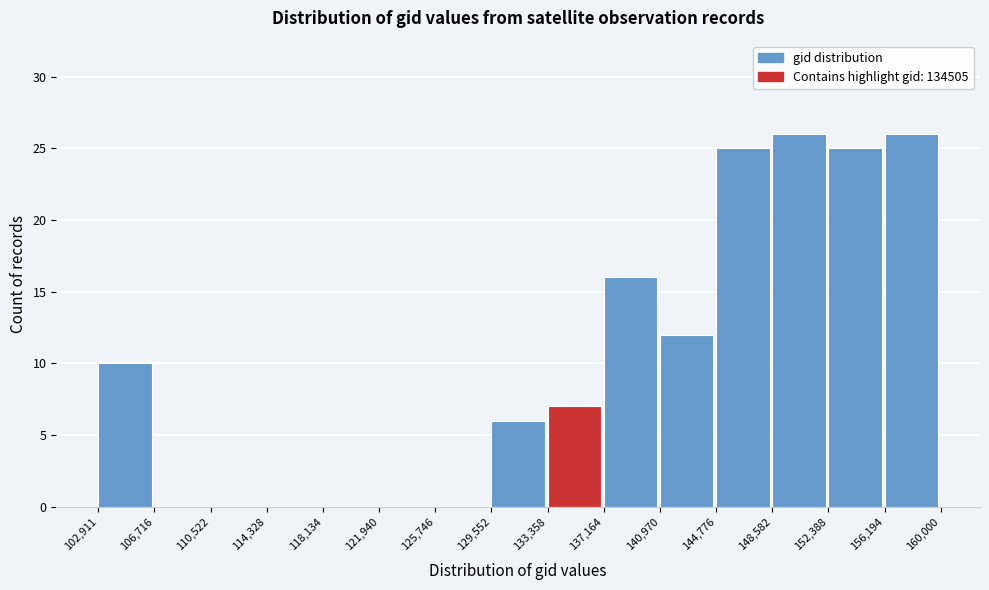

Reading left to right, list every bar in this chart as the range it spans on the x-axis followed by its height. The values are not printed on the chart, so give them approximately, as read against the axis.

102,911 to 106,716: 10
106,716 to 110,522: 0
110,522 to 114,328: 0
114,328 to 118,134: 0
118,134 to 121,940: 0
121,940 to 125,746: 0
125,746 to 129,552: 0
129,552 to 133,358: 6
133,358 to 137,164: 7
137,164 to 140,970: 16
140,970 to 144,776: 12
144,776 to 148,582: 25
148,582 to 152,388: 26
152,388 to 156,194: 25
156,194 to 160,000: 26